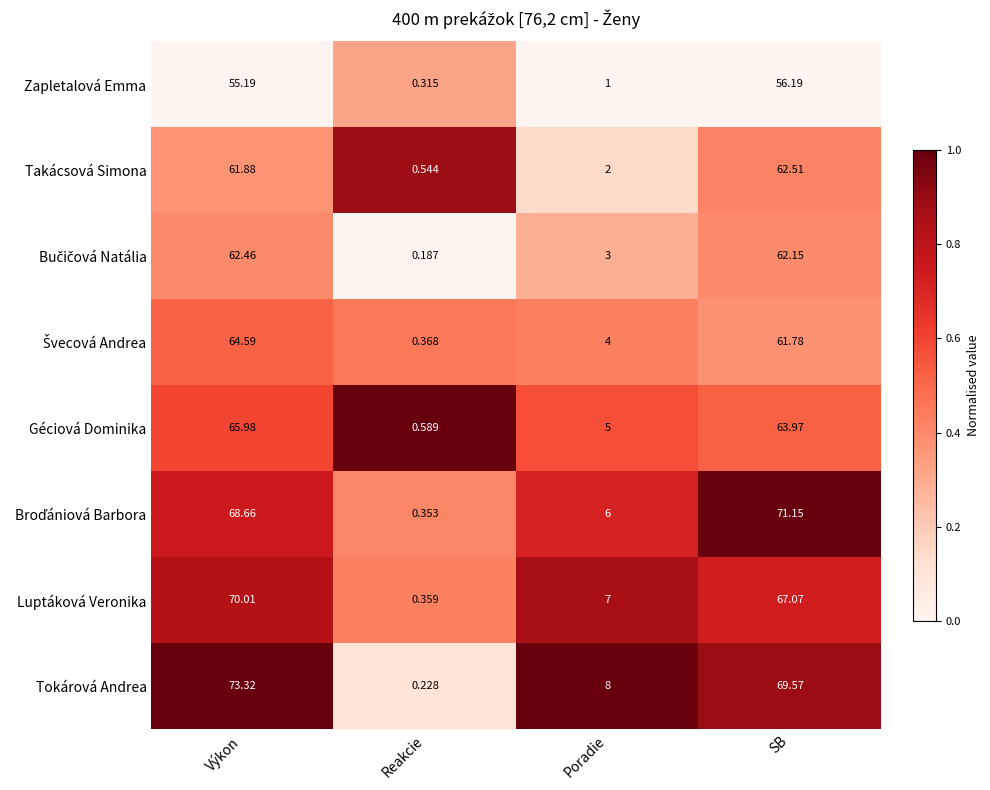

Which series has the largest range (max minus min)?

Tokárová Andrea